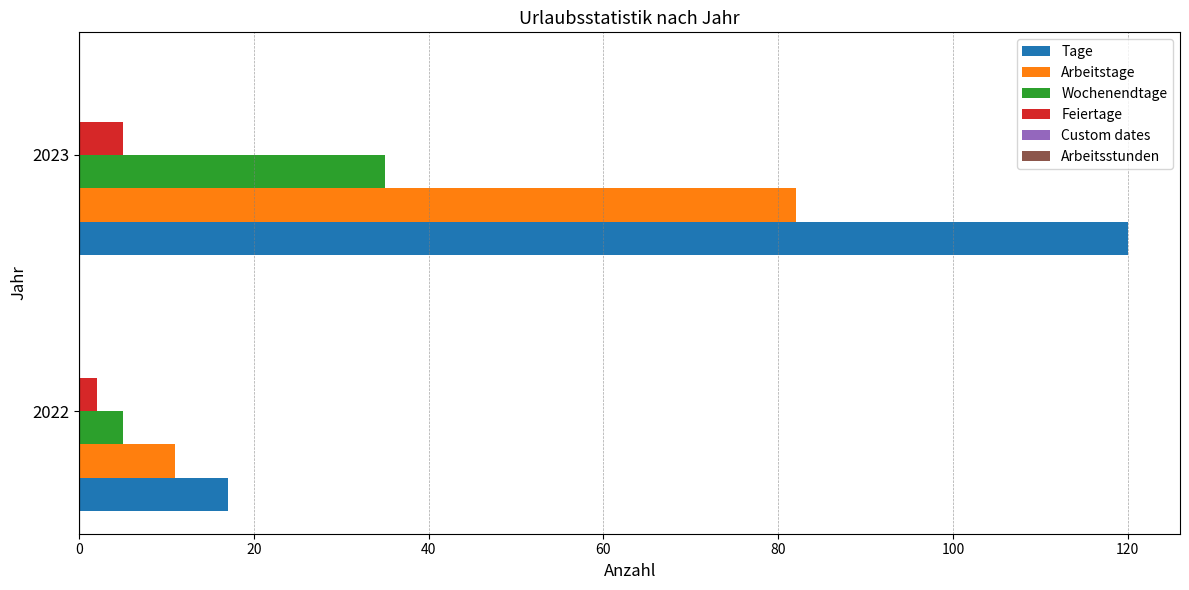

Is it true that Arbeitstage equals 11 at 2022?

True